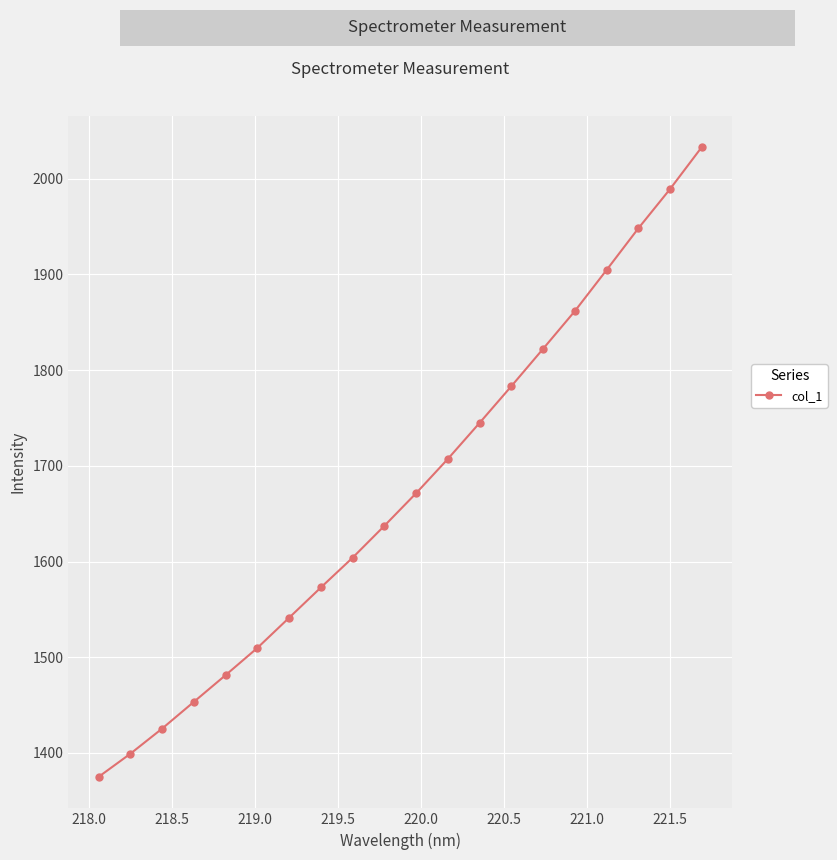

What is the minimum value shown in the chart?

1375.0